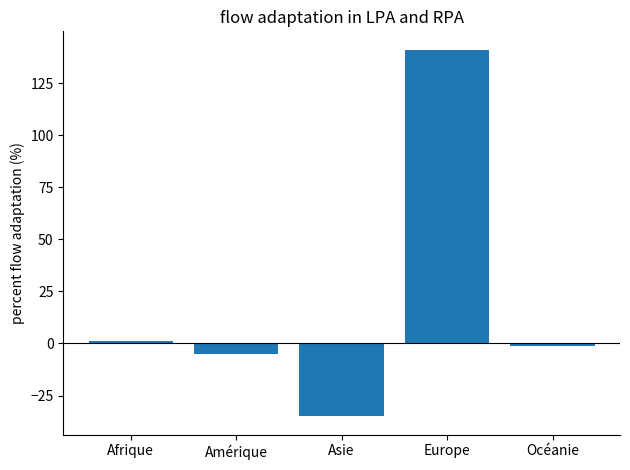

Reading left to right, list all the values displayed in this chart.

Afrique=1	Amérique=-5	Asie=-35	Europe=141	Océanie=-1